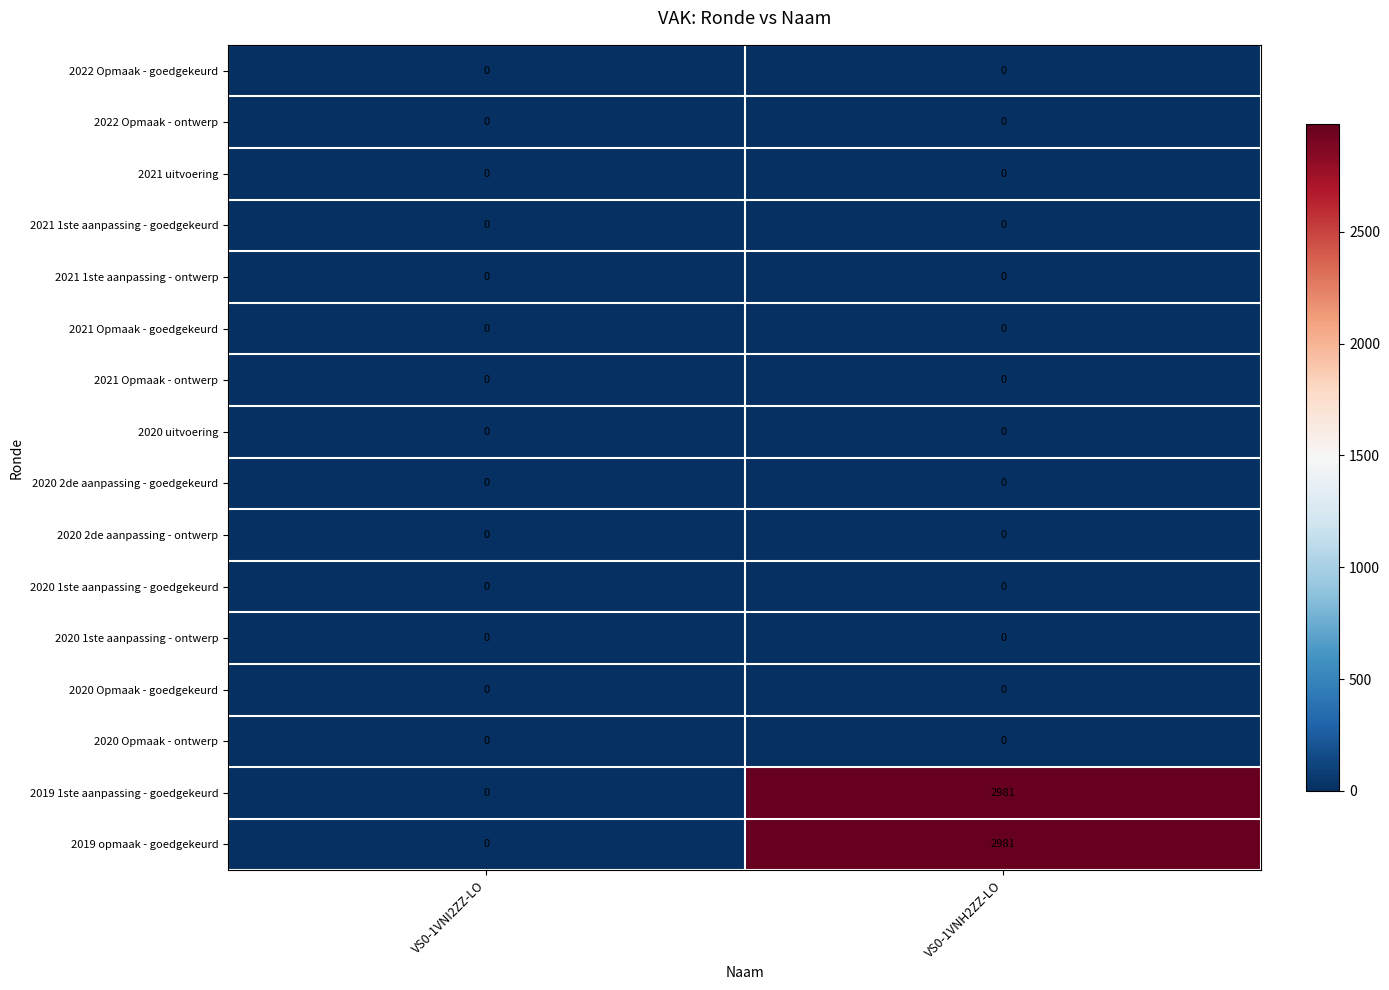

At which category is the sum across all series the highest?

VS0-1VNH2ZZ-LO